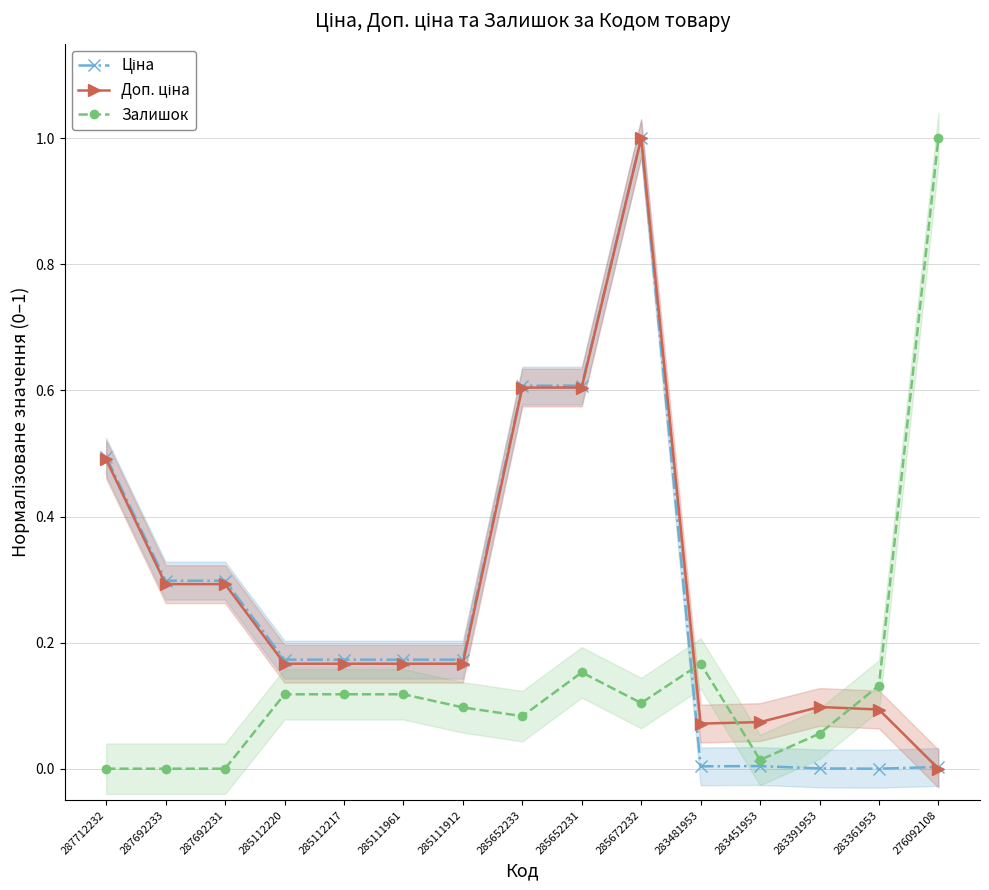

What are all the series names shown in the legend?

Ціна, Доп. ціна, Залишок